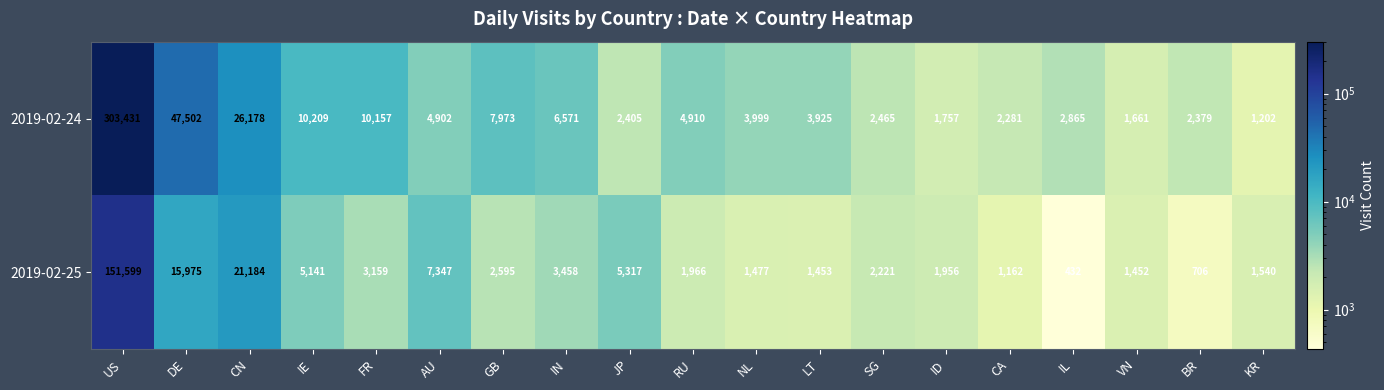

List the series in order of their overall mean, highest first.

2019-02-24, 2019-02-25